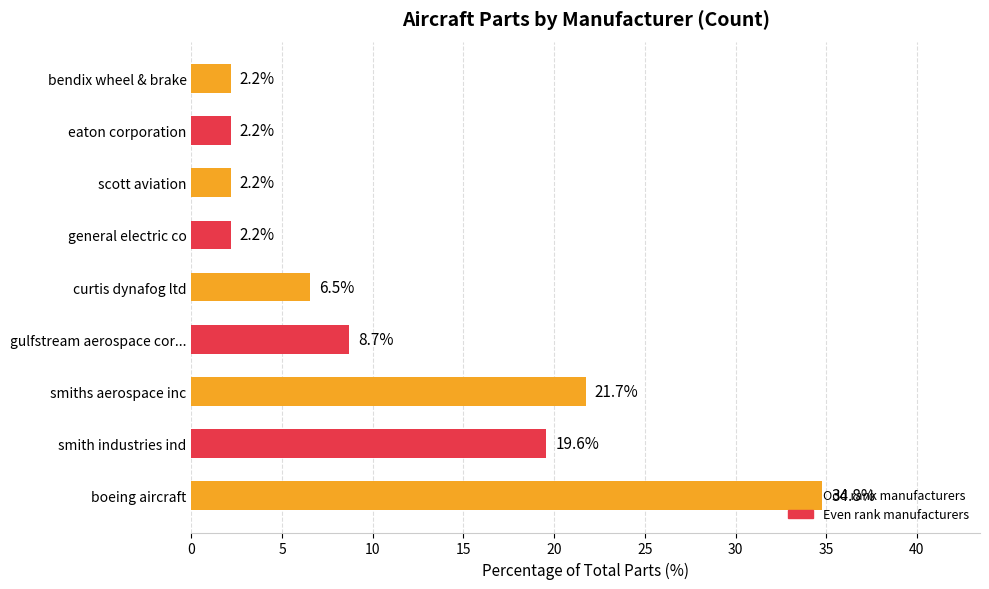

Read the value at smiths aerospace inc.

21.7